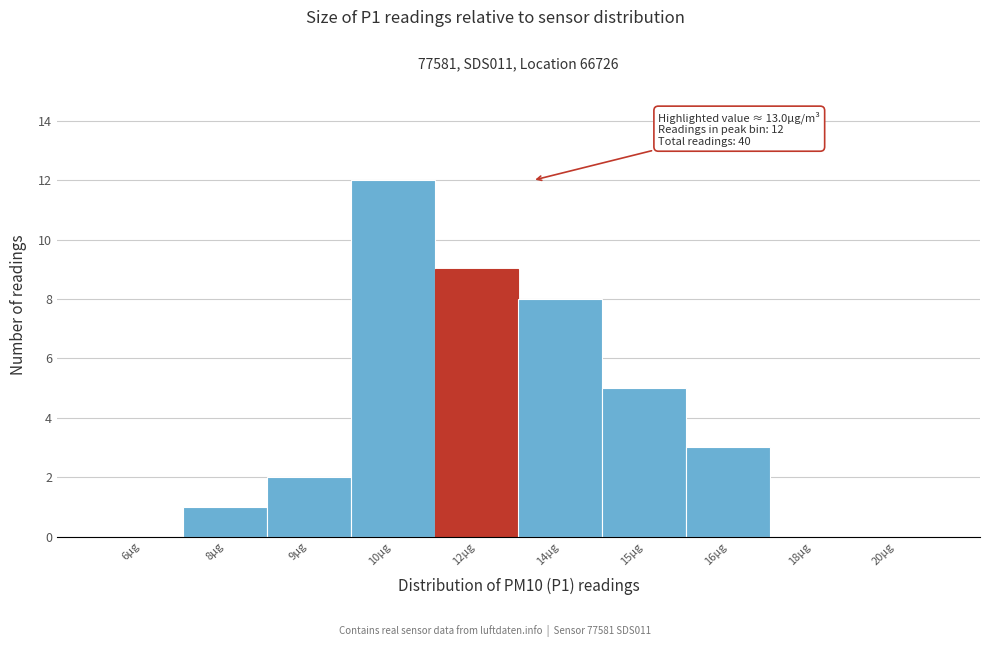

Reading left to right, extract all data points from this chart.

6µg=0	8µg=1	9µg=2	10µg=12	12µg=9	14µg=8	15µg=5	16µg=3	18µg=0	20µg=0